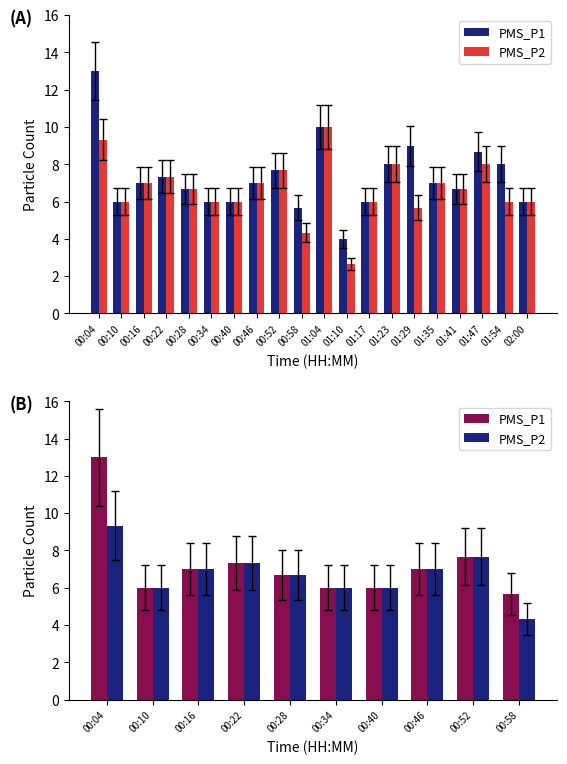

Rank the series by their average value, from highest to lowest.

PMS_P1, PMS_P2